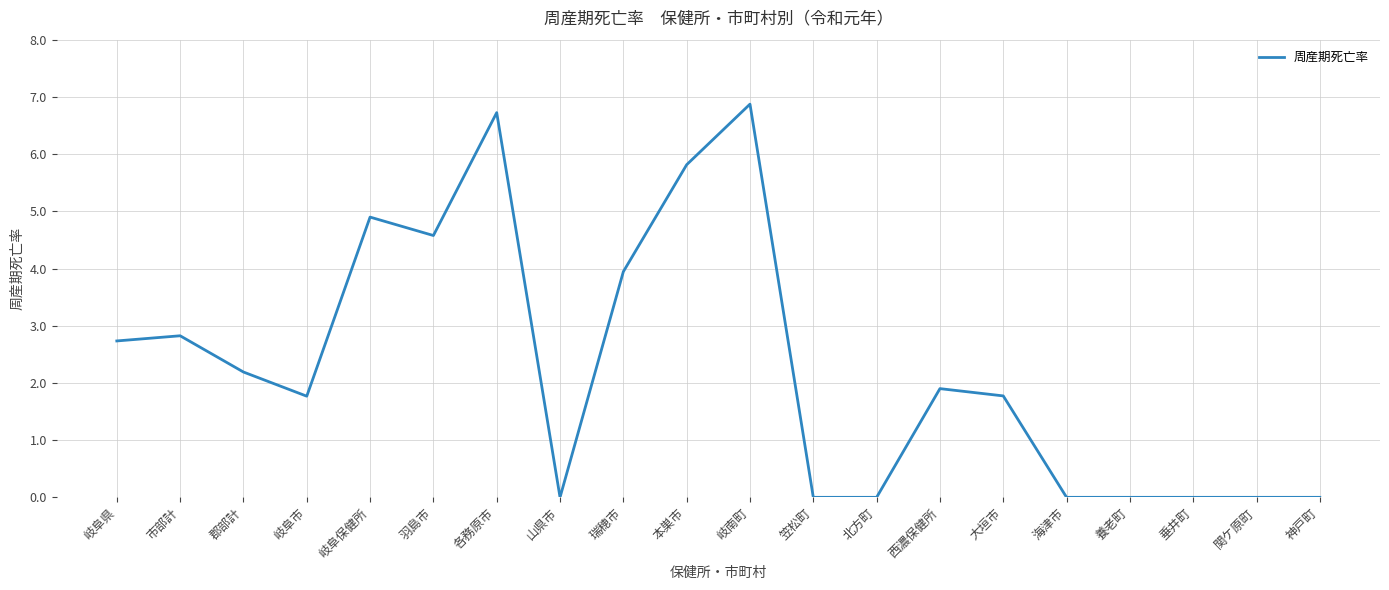

Approximately how many times larger is the value at 岐阜県 compared to 岐南町?

0.4